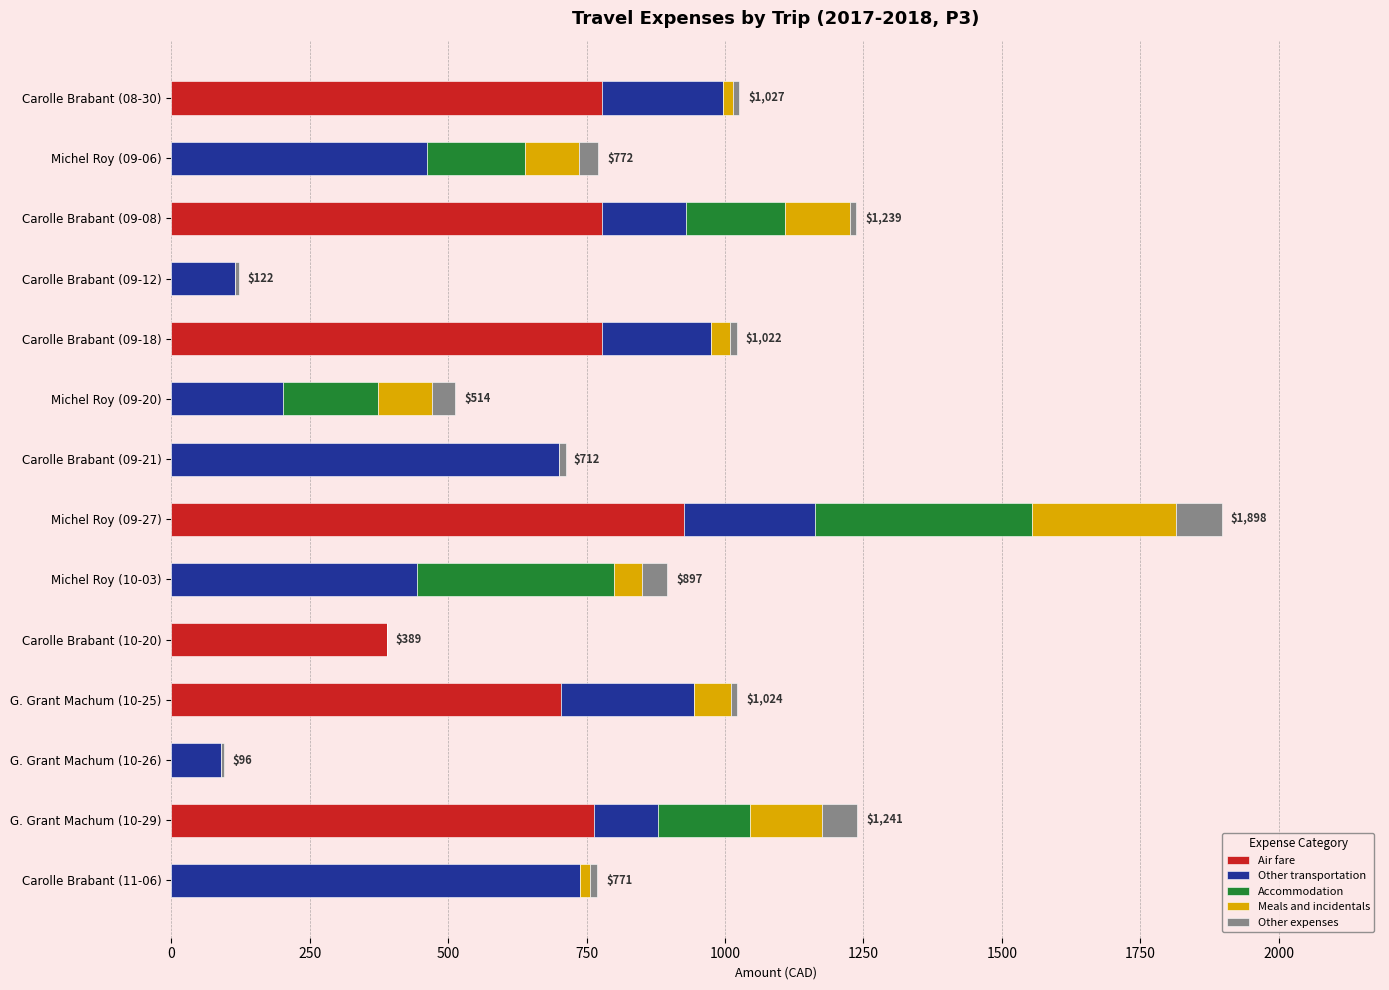

Which category has the highest value in the Air fare series?

Michel Roy (09-27)